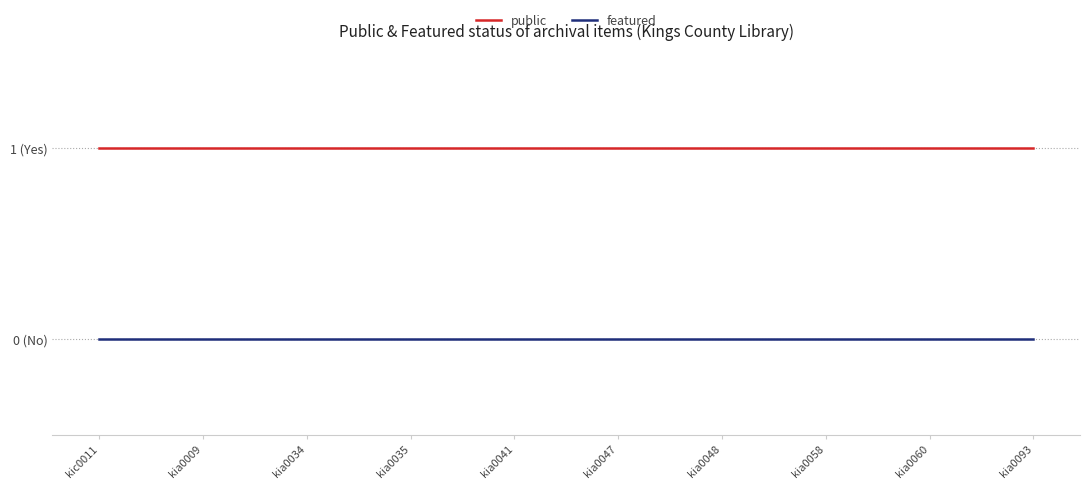

What are all the series names shown in the legend?

public, featured